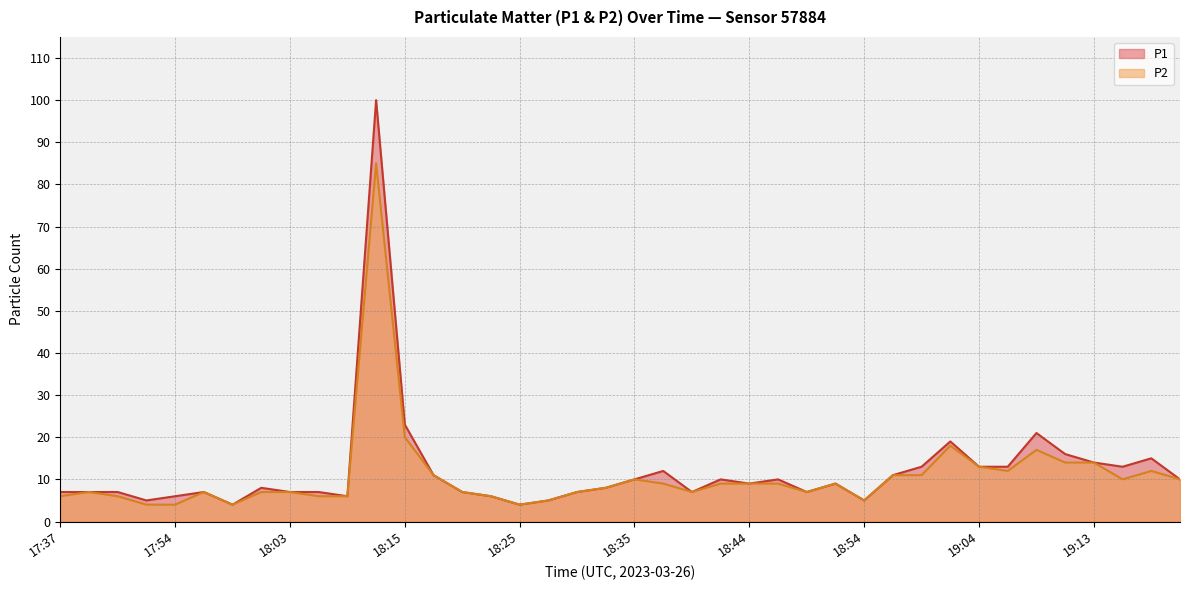

List the series in order of their overall mean, lowest first.

P2, P1